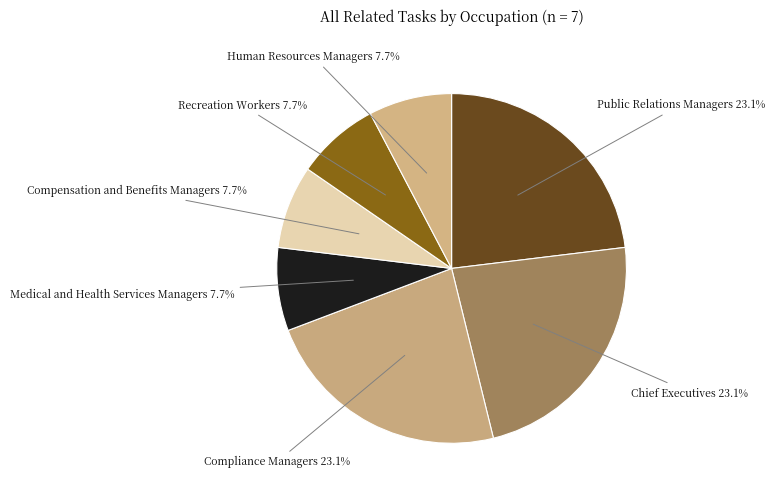

To the nearest percent, what portion does Recreation Workers represent?

8%